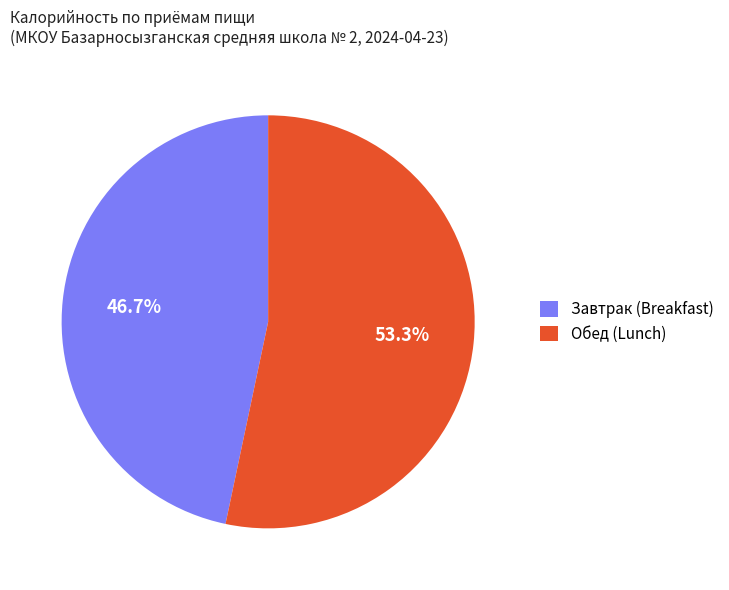

Which slice is the largest?

Обед (Lunch)